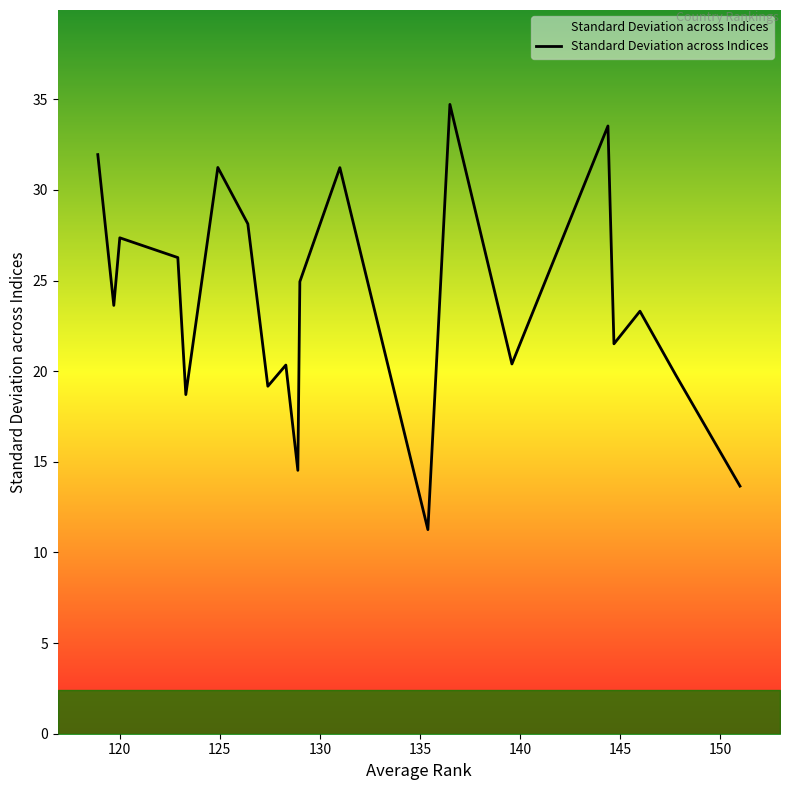

What is the minimum value shown in the chart?

11.3